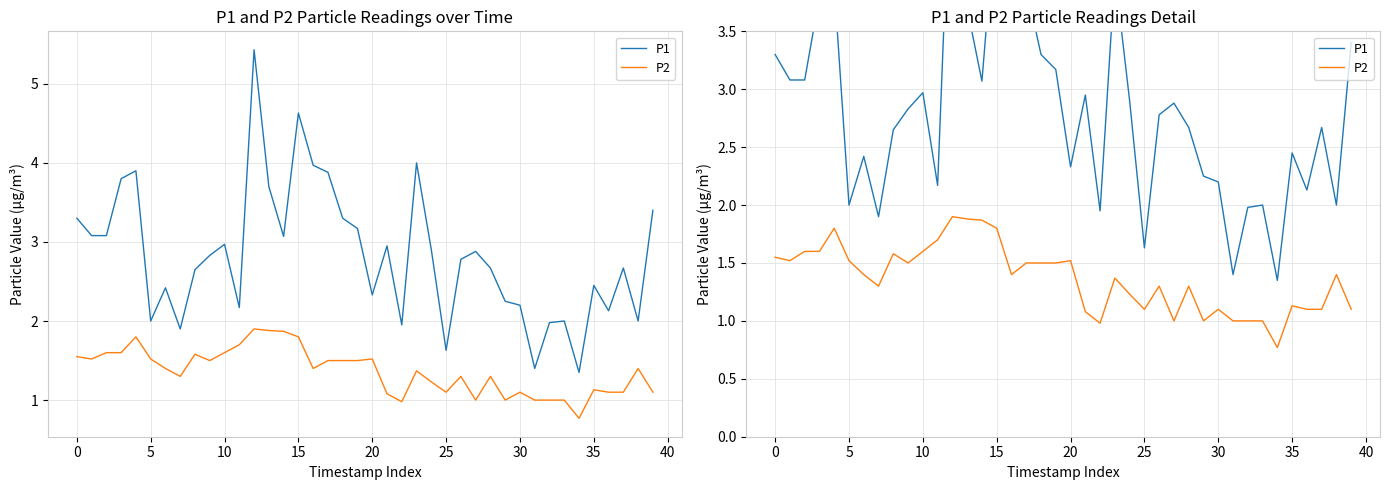

True or false: P1 and P2 cross at least once.

False